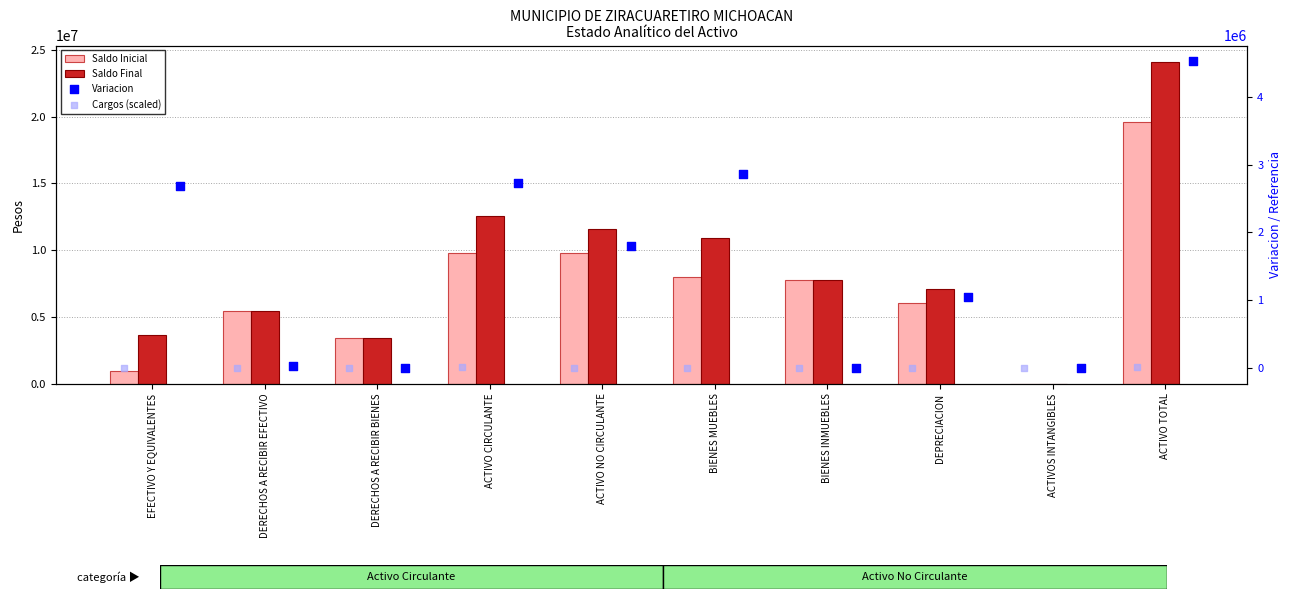

Which series reaches the maximum Y coordinate?

Saldo Final